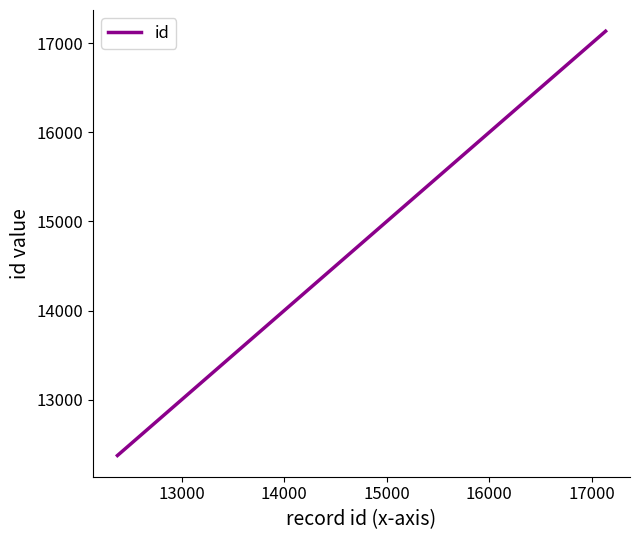

What is the maximum value shown in the chart?

17136